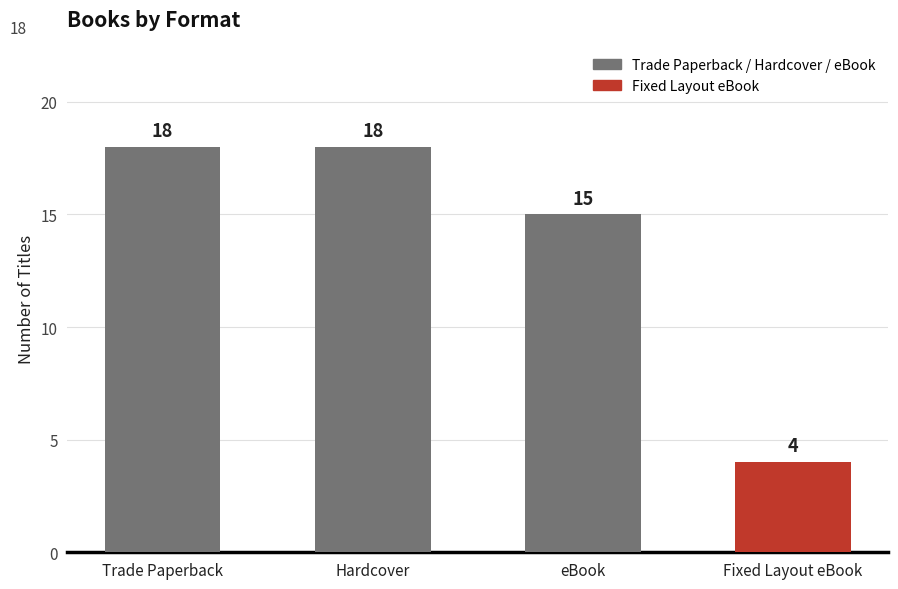

Reading left to right, transcribe all the data shown in this chart.

Trade Paperback=18	Hardcover=18	eBook=15	Fixed Layout eBook=4